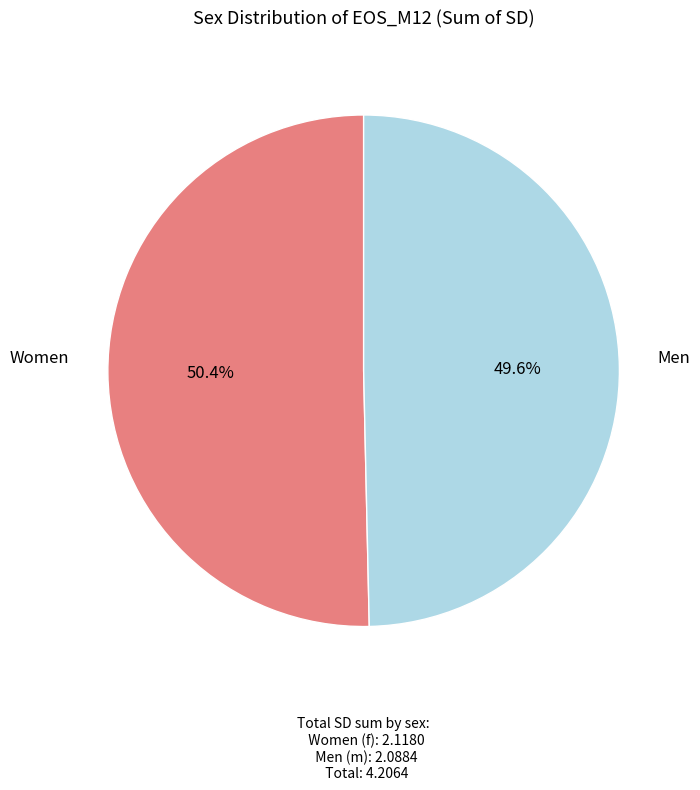

Which category accounts for the majority?

Women